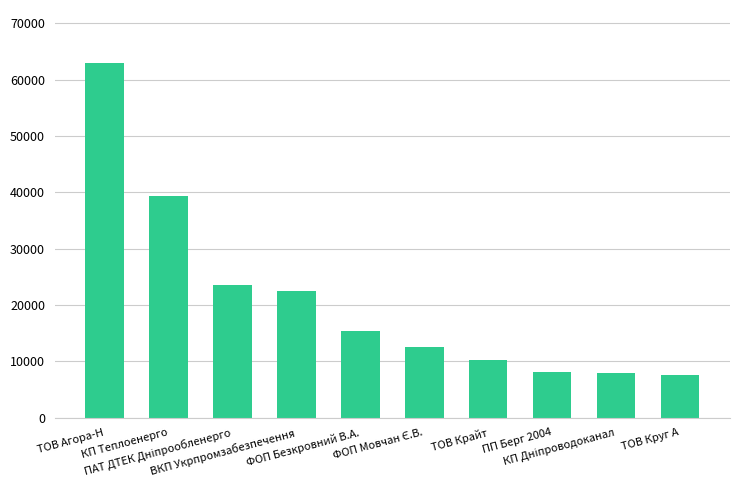

What is the value of the 2nd bar from the left?

39389.0